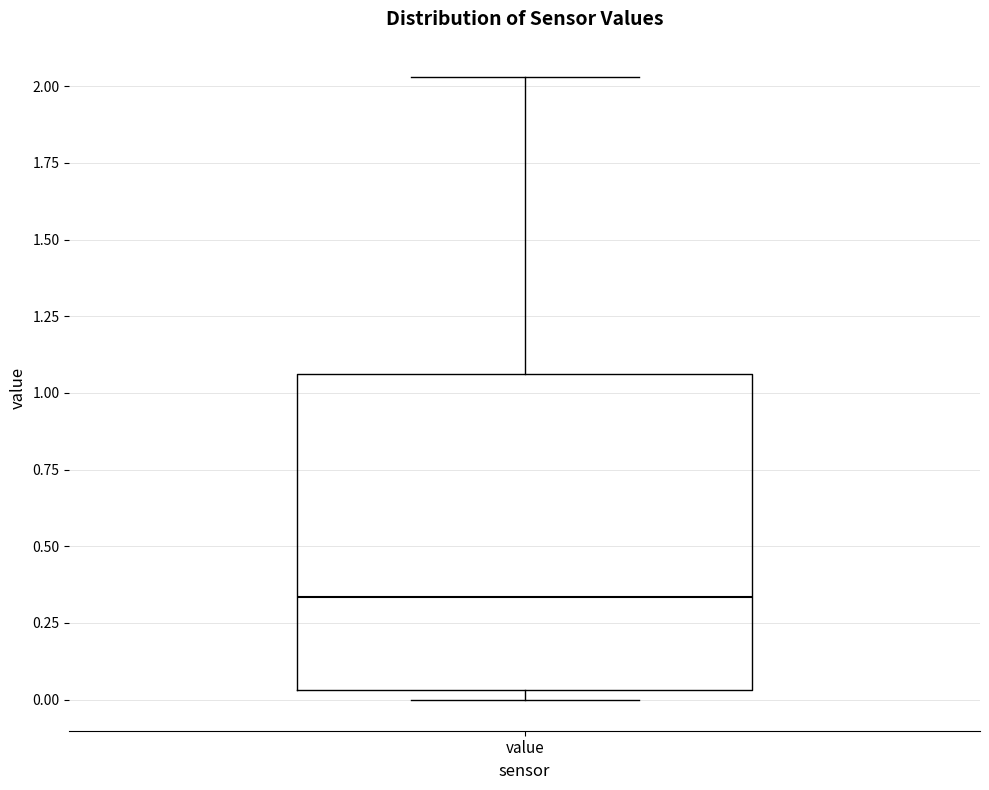

Read this box plot against the y-axis: the position of the median line, the range covered by the box, and the ends of both whiskers. The values are not printed on the chart, so give them approximately, as read against the axis.

median 0.35, box 0.05 to 1.05, whiskers 0.00 to 2.05